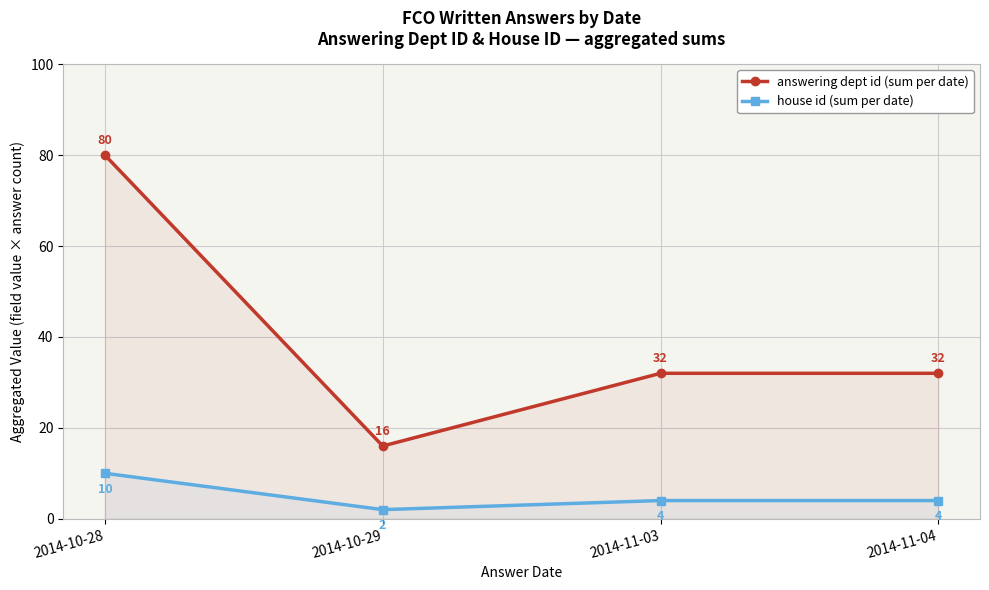

Reading left to right, transcribe all the data shown in this chart.

answering dept id (sum per date): 80	16	32	32
house id (sum per date): 10	2	4	4